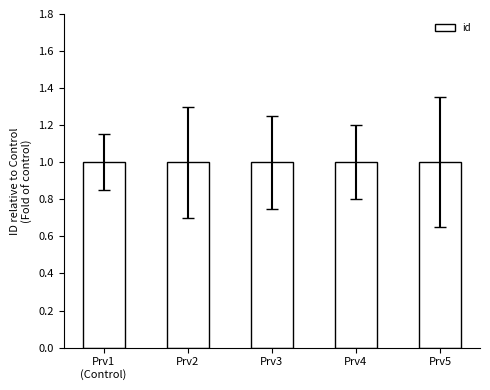

The chart shows a value of 1.0 at Prv1
(Control). True or false?

True